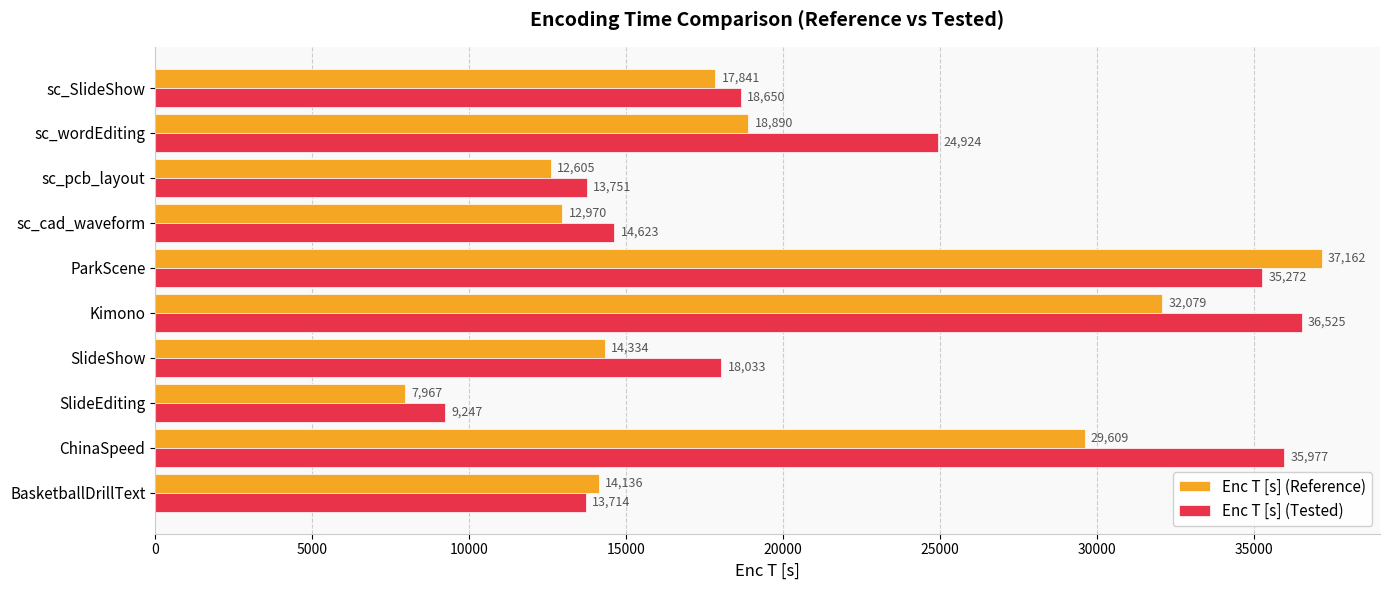

How many categories are shown in the chart?

10